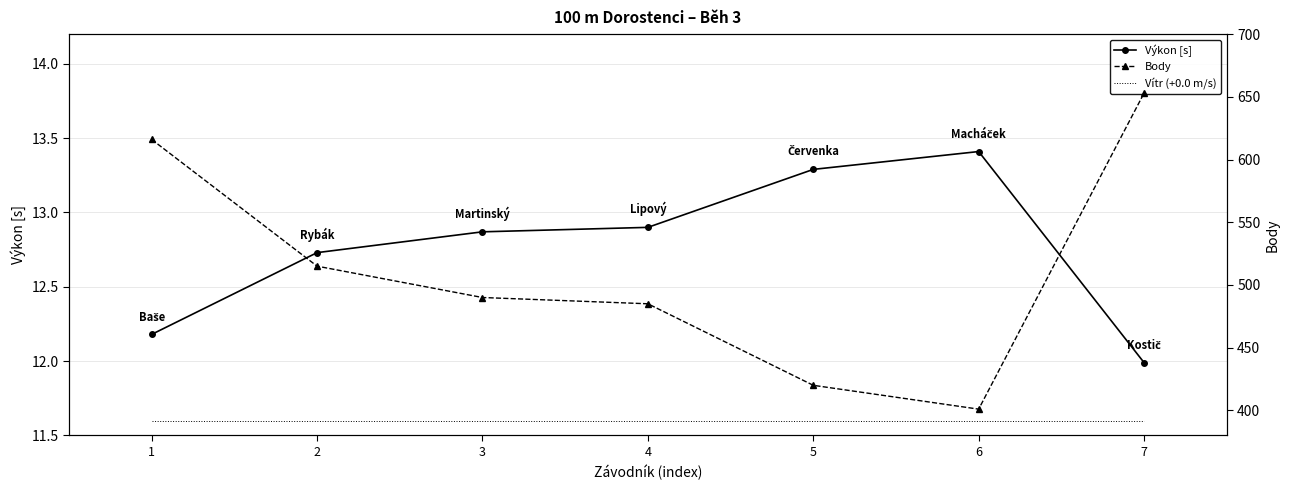

What is the highest value of the Výkon [s] series?

13.4